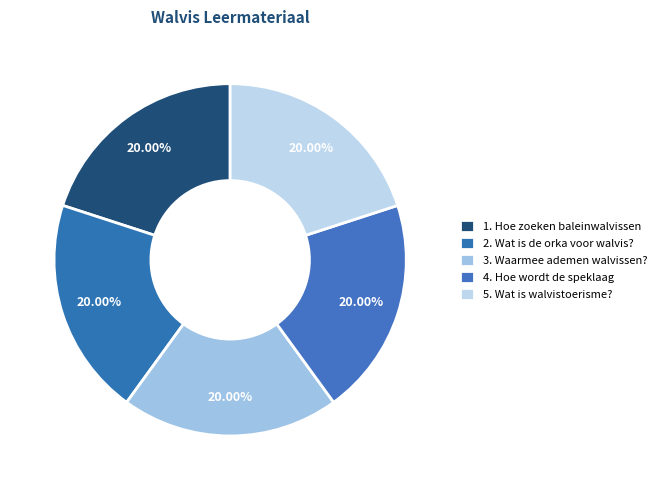

To the nearest percent, what portion does 4. Hoe wordt de speklaag represent?

20%